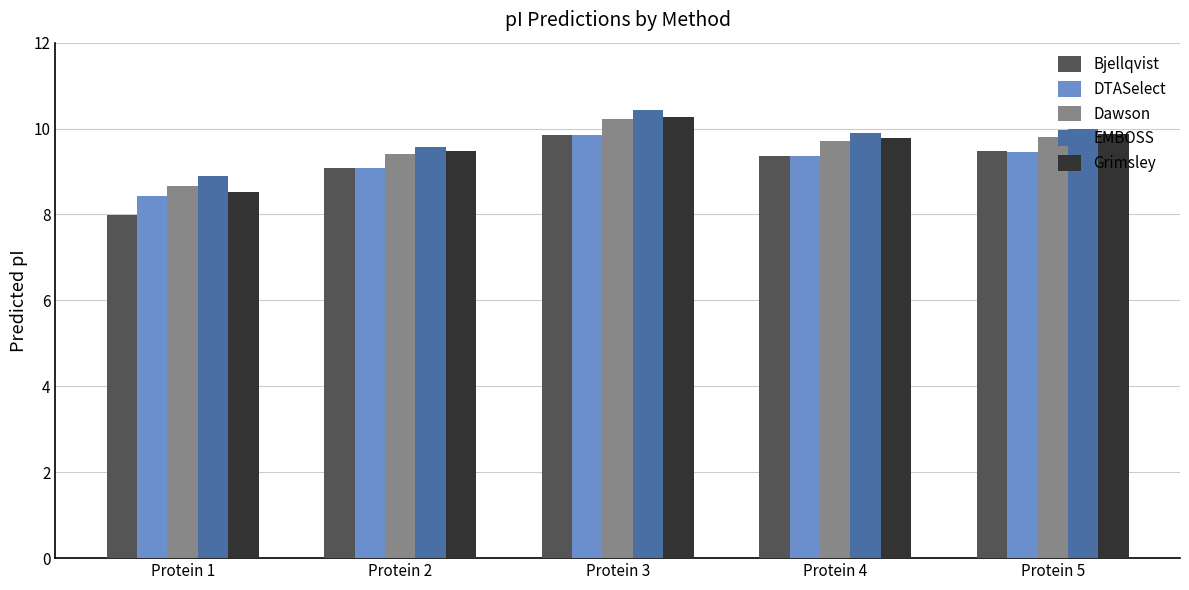

What is the smallest value displayed?

8.0